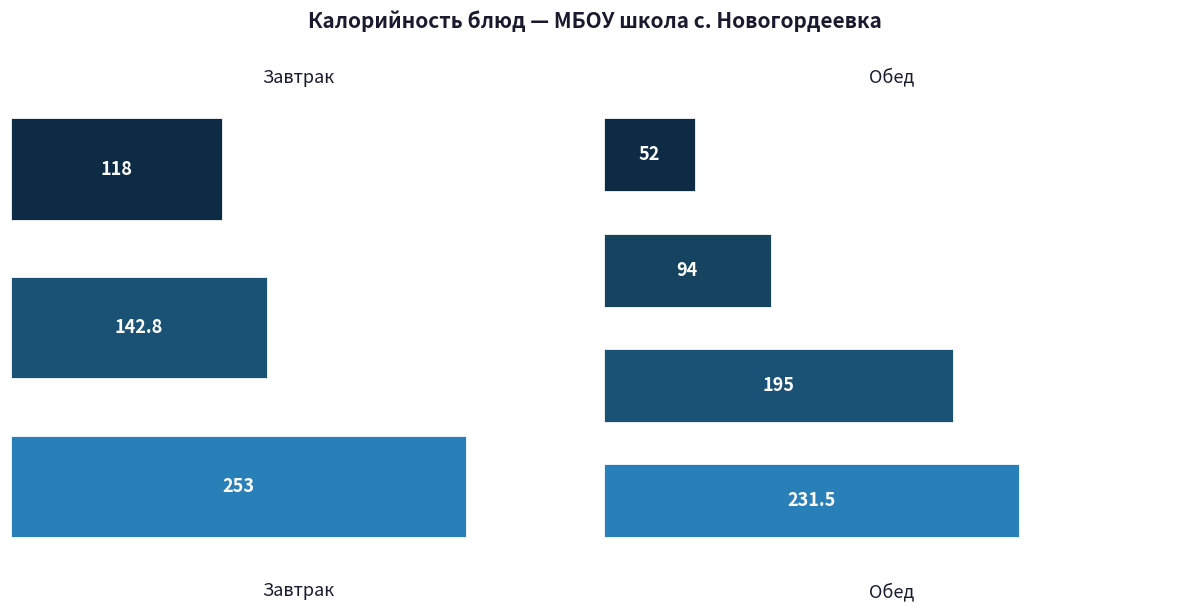

How many data points does each series have?

4